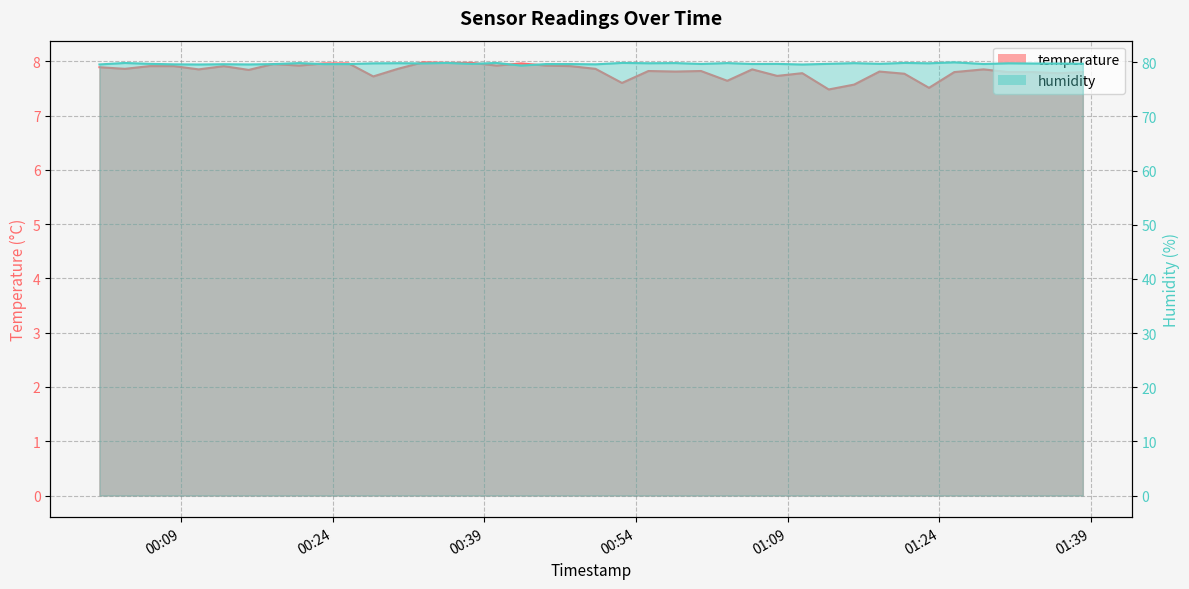

What is the value of the humidity point at the 32nd from the left?

79.7